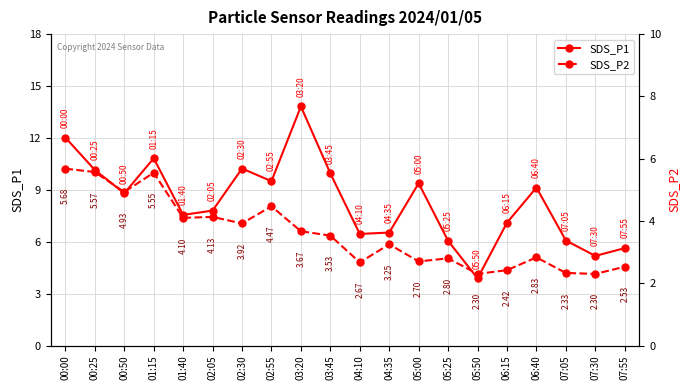

What is the label of the 15th point from the right?

02:05